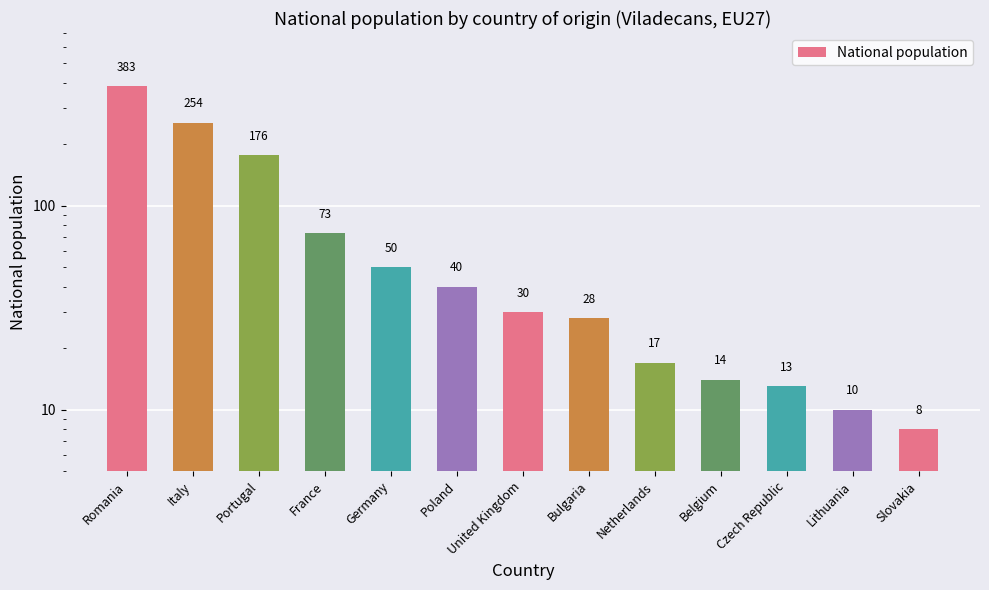

What is the difference between the second highest and second lowest values?

244